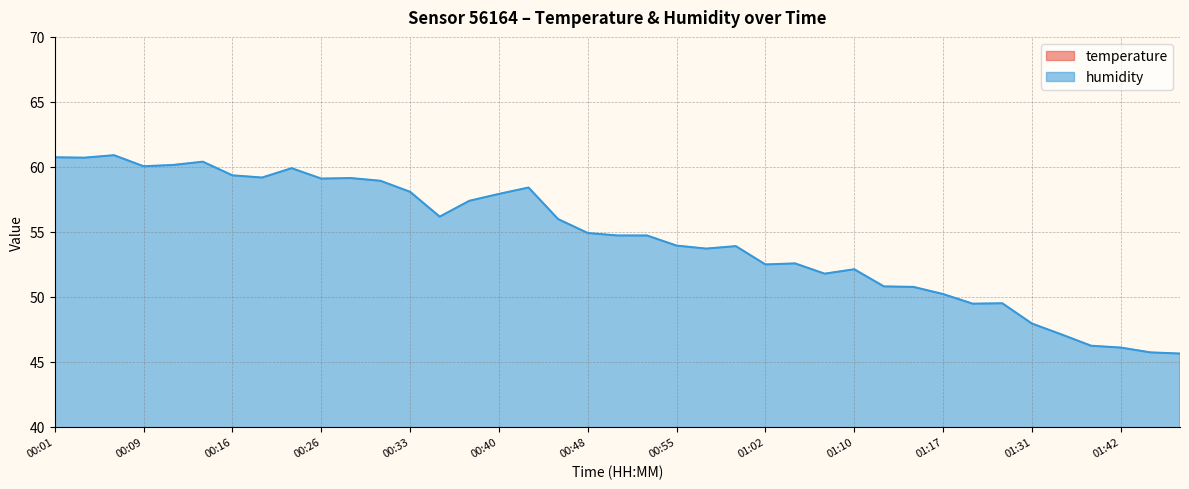

Count the number of categories in the chart.

39